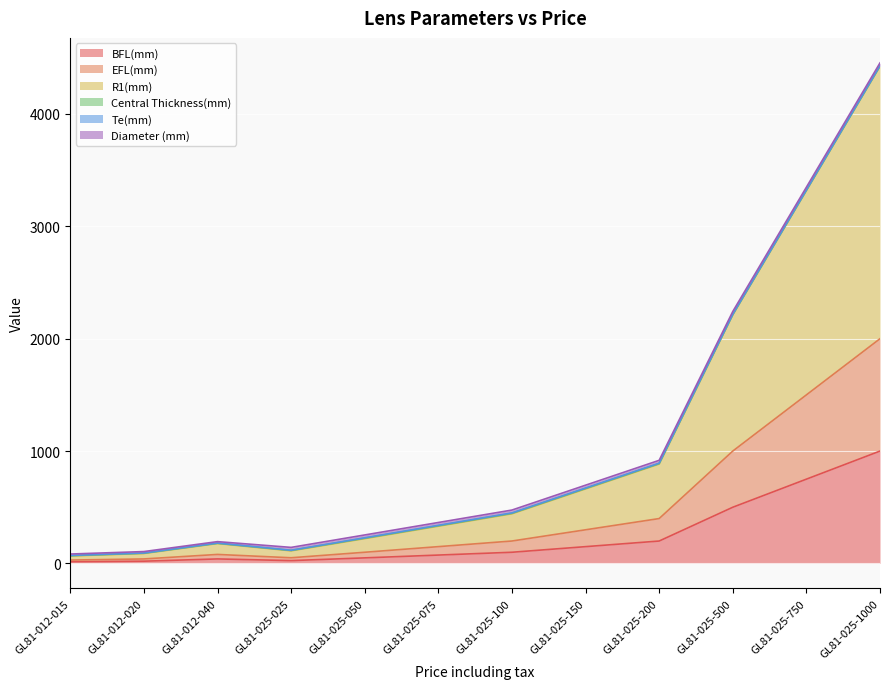

At which category is the sum across all series the highest?

GL81-025-1000